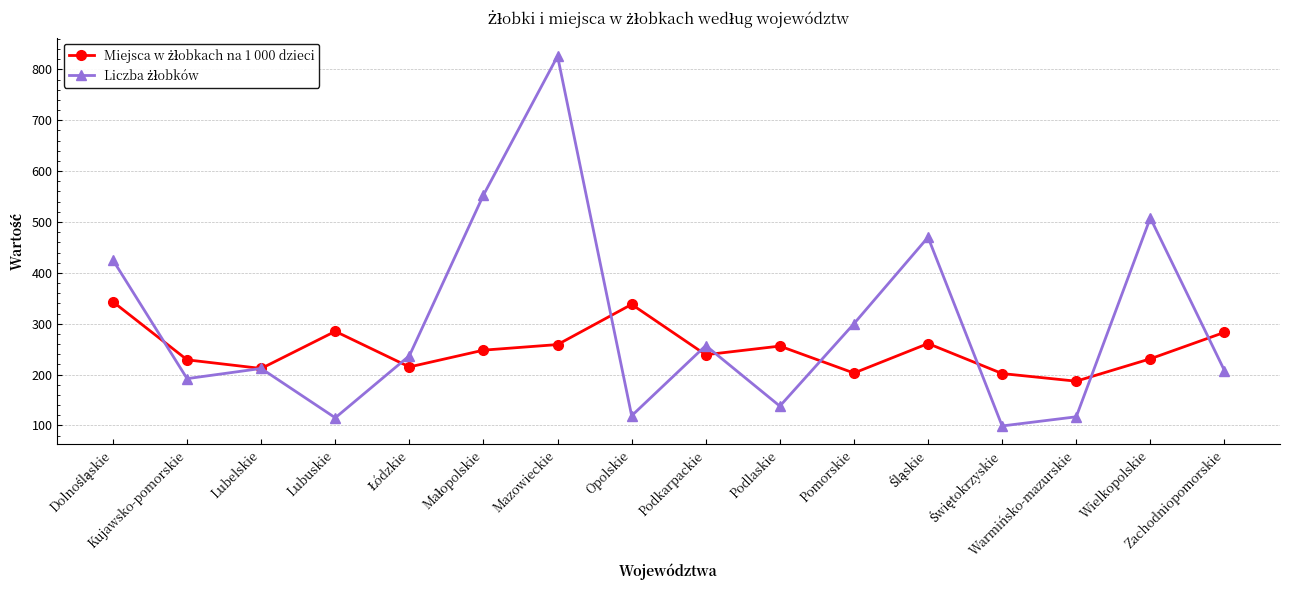

Which series has the largest total across all categories?

Liczba żłobków